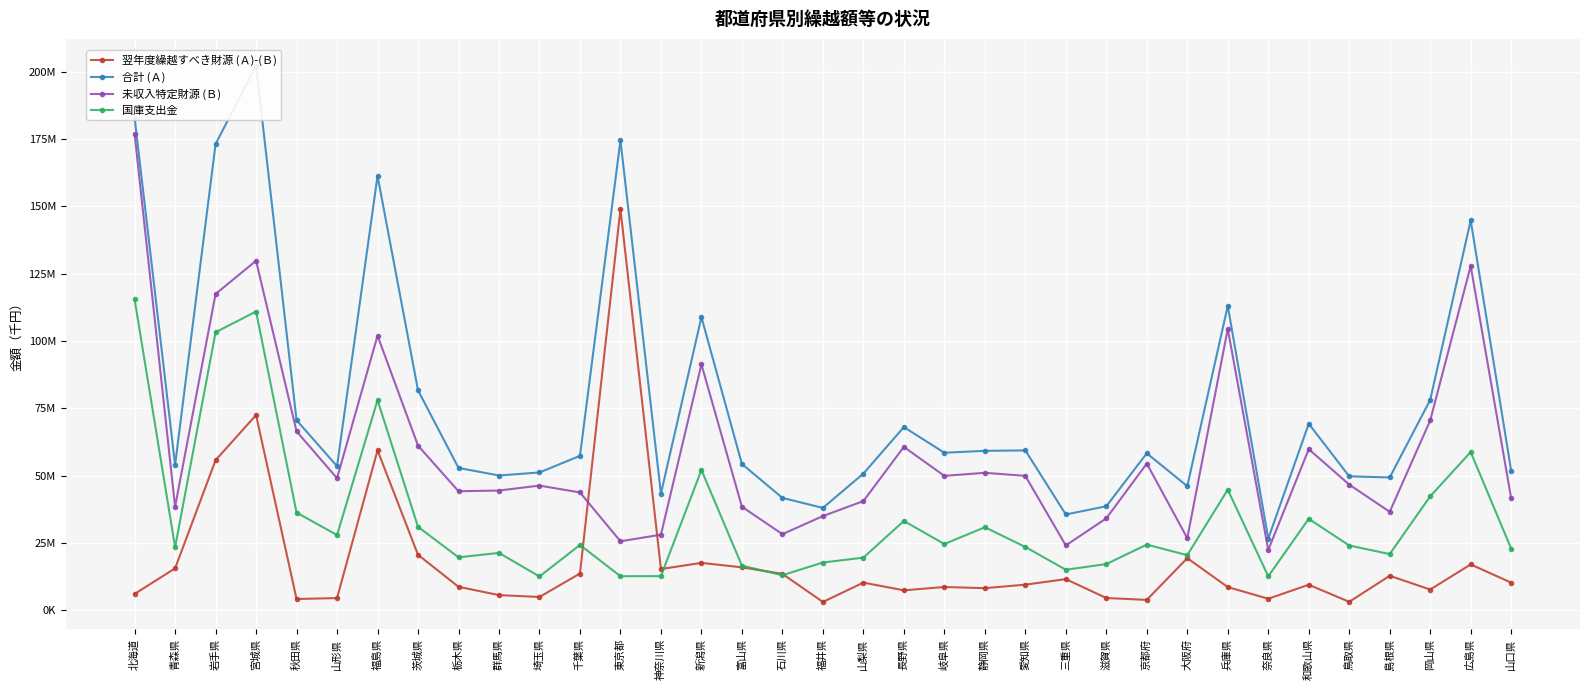

What is the sum of the 合計 (Ａ) values at 栃木県 and 青森県?

106780404